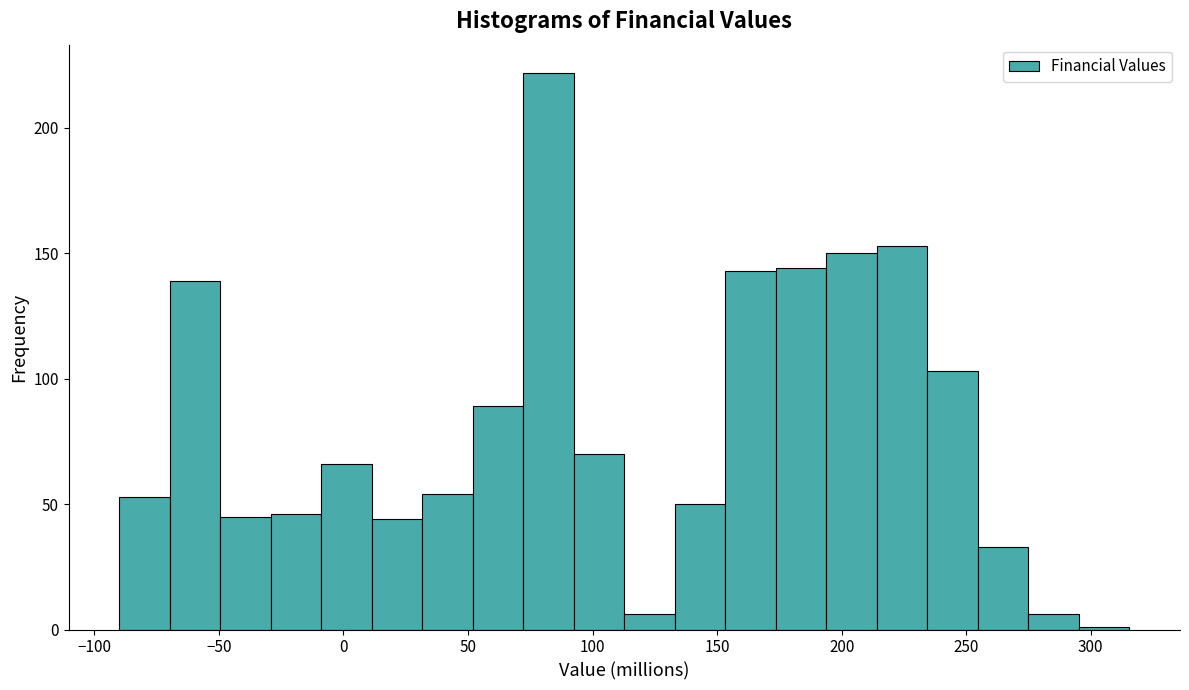

Reading left to right, transcribe this chart: for each bar, give the range it covers on the x-axis and its height. Neither the bar edges nor the heights are printed on the chart, so give them approximately, as read against the axes.

-90 to -70: 55
-70 to -50: 140
-50 to -30: 45
-30 to -10: 45
-10 to 10: 65
10 to 30: 45
30 to 50: 55
50 to 70: 90
70 to 95: 220
95 to 115: 70
115 to 135: 5
135 to 155: 50
155 to 175: 145
175 to 195: 145
195 to 215: 150
215 to 235: 155
235 to 255: 105
255 to 275: 35
275 to 295: 5
295 to 315: under 5